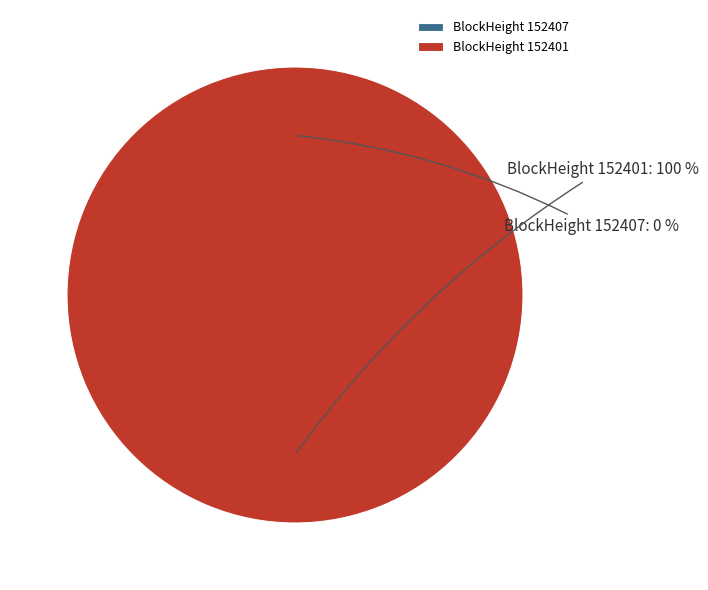

Rank the categories by value from highest to lowest.

152401, 152407